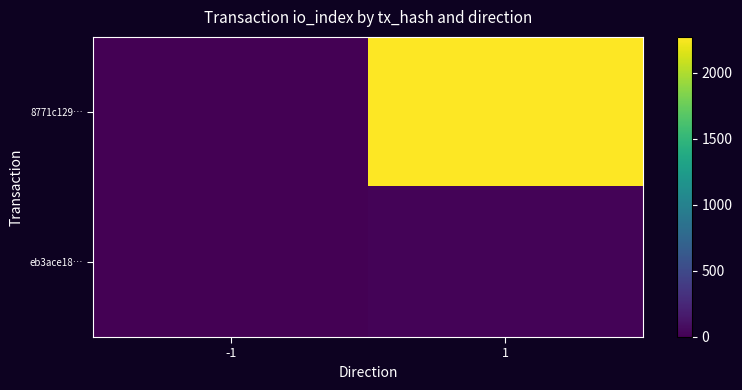

What is the spread (max minus min) of values at 1?

2248